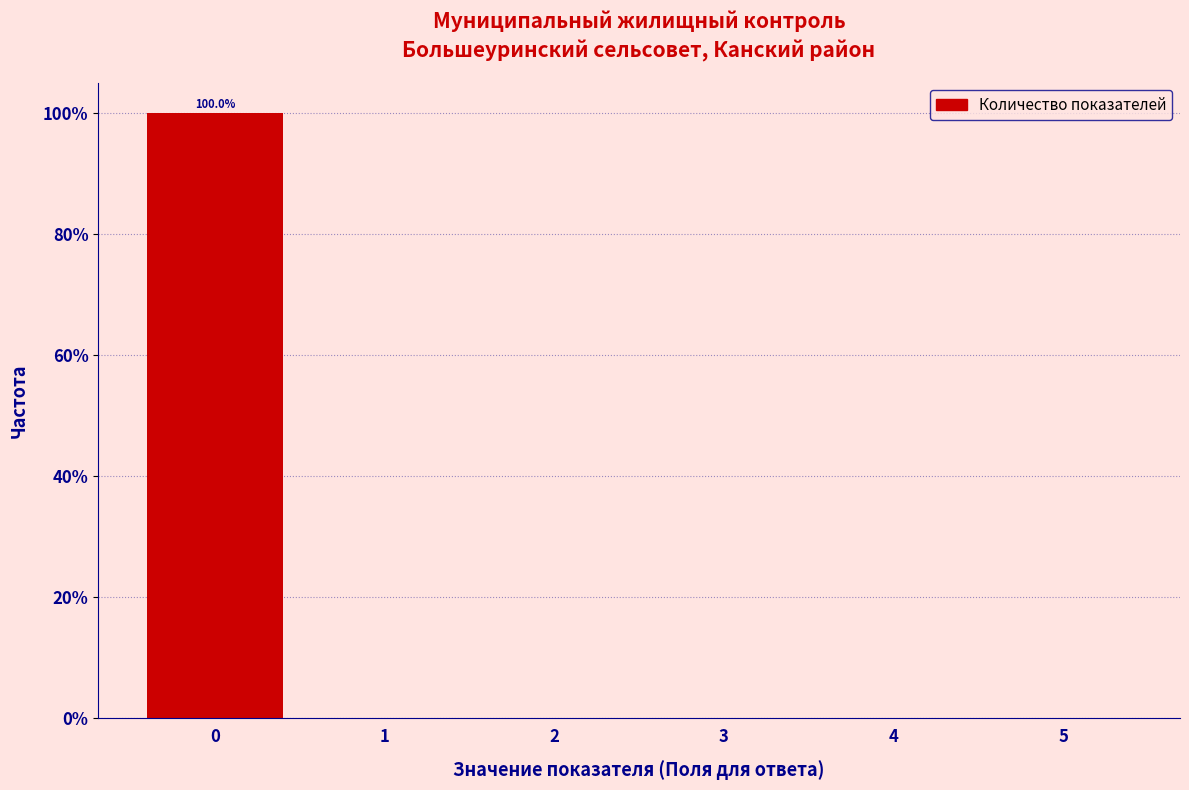

Reading right to left, what are all the values shown in this chart?

5=0	4=0	3=0	2=0	1=0	0=100